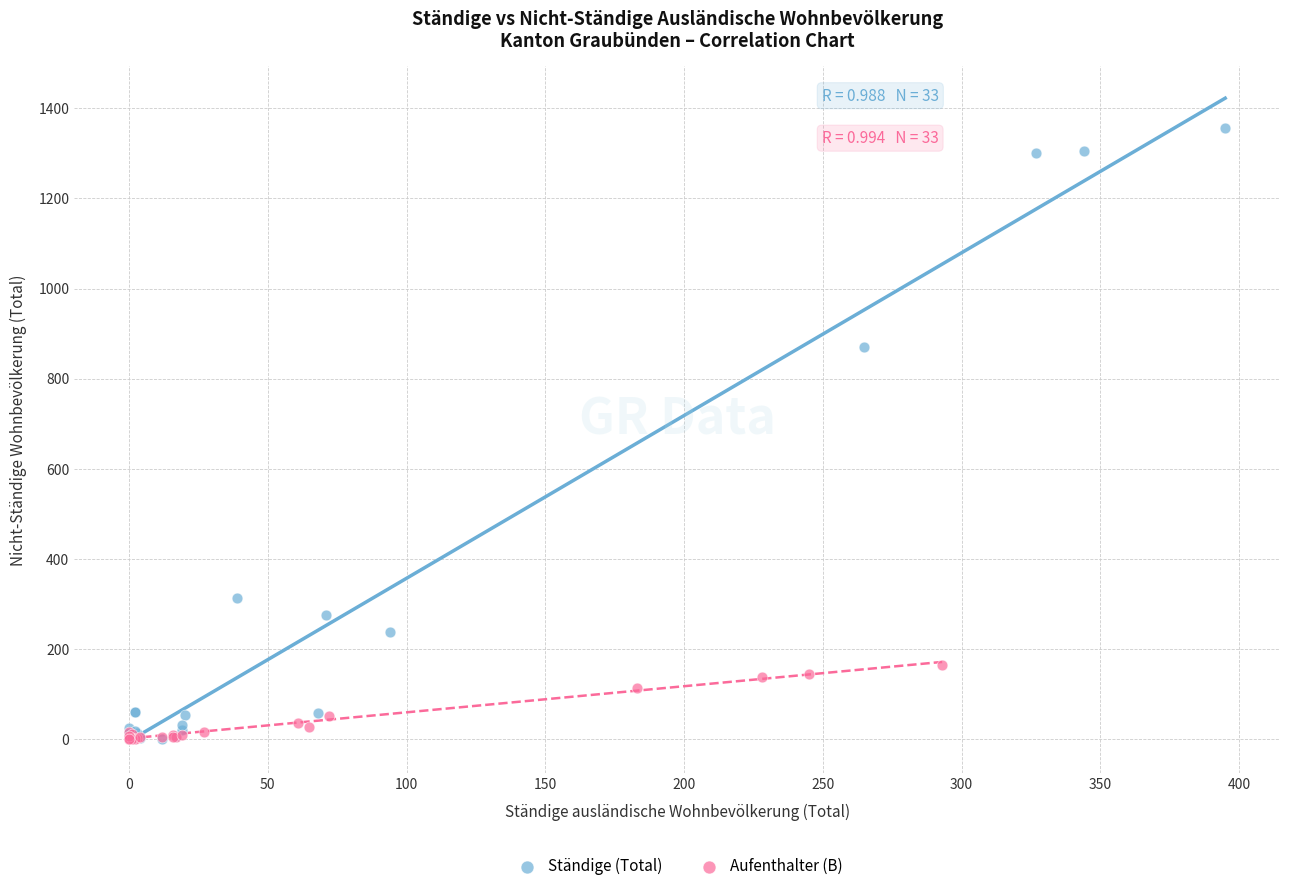

What are all the series names shown in the legend?

Ständige (Total), Aufenthalter (B)